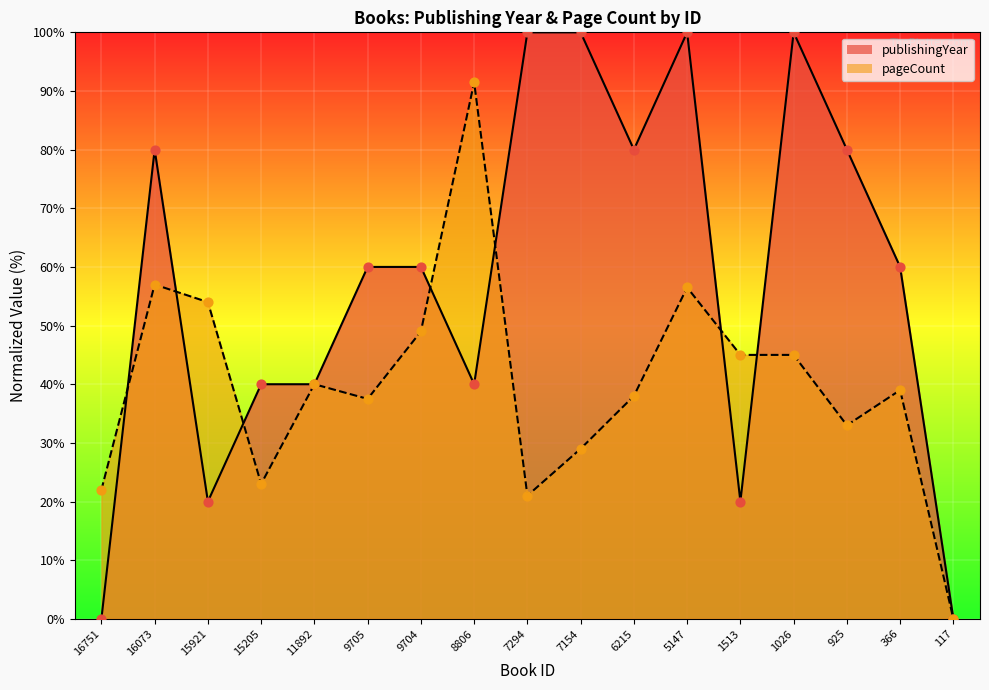

What are all the series names shown in the legend?

publishingYear, pageCount